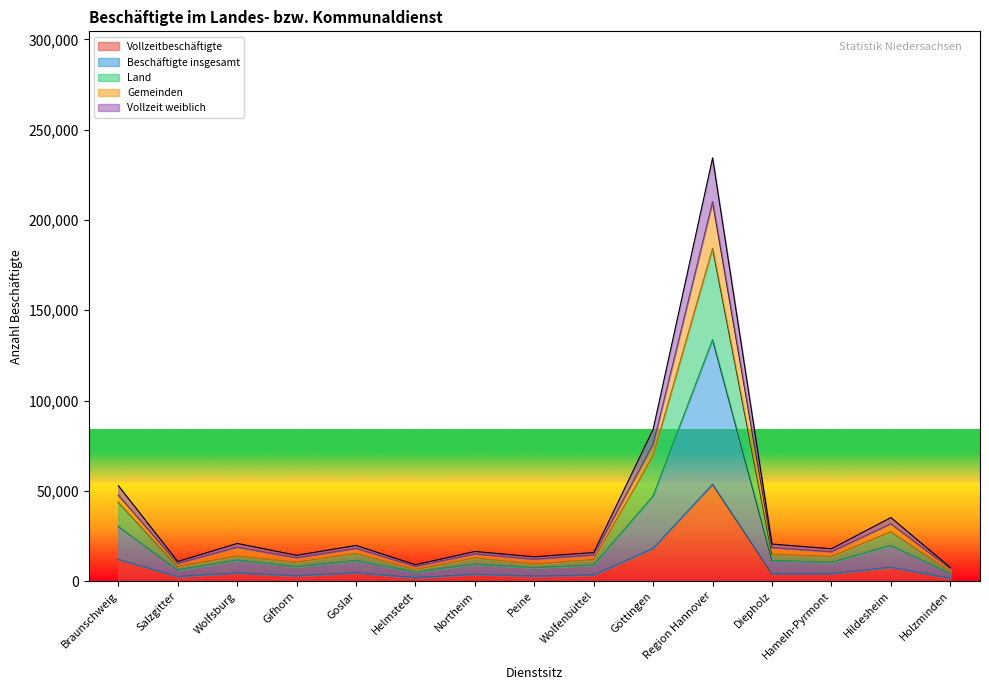

Where is the first local minimum for Vollzeitbeschäftigte?

Salzgitter